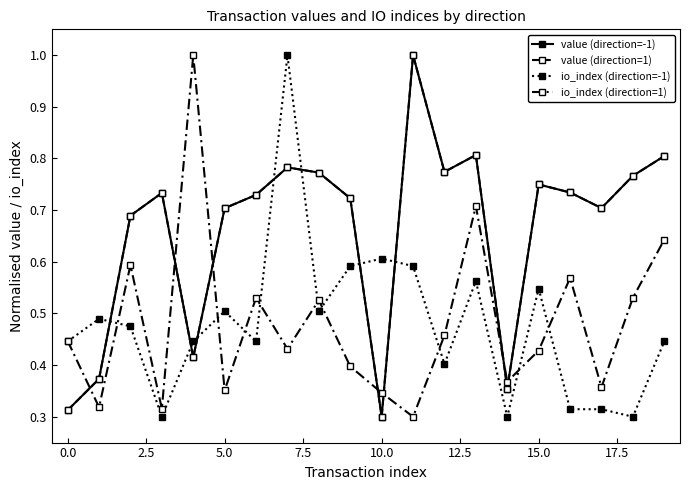

Is this an area chart (filled region under the line)?

No